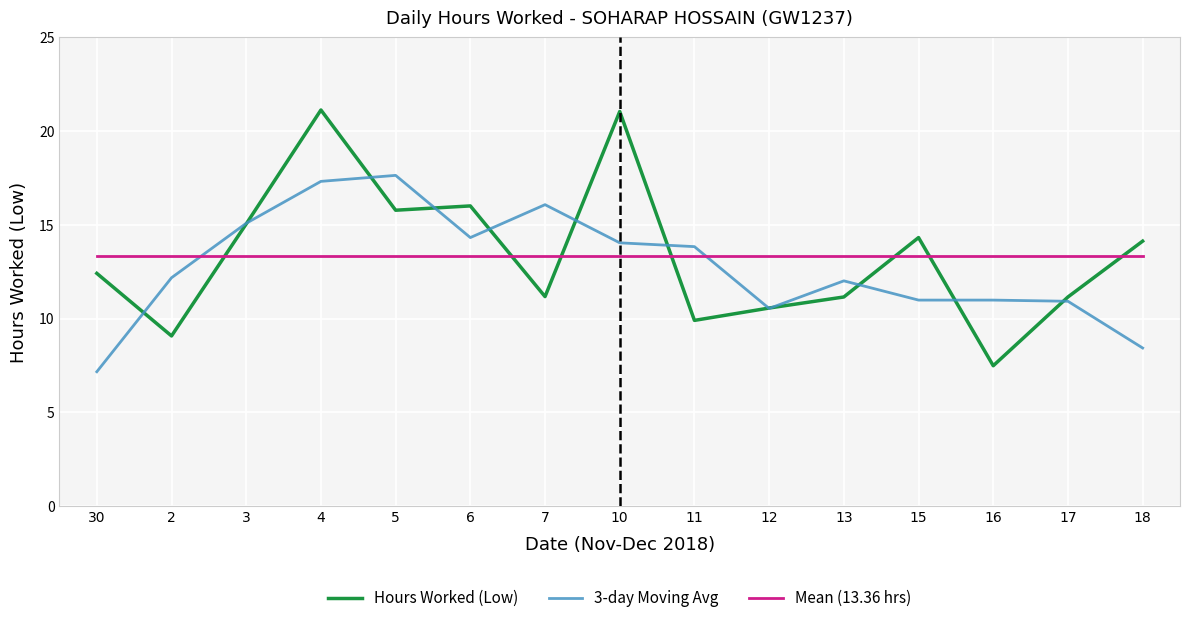

Read the Mean (13.36 hrs) value at 17.

13.4